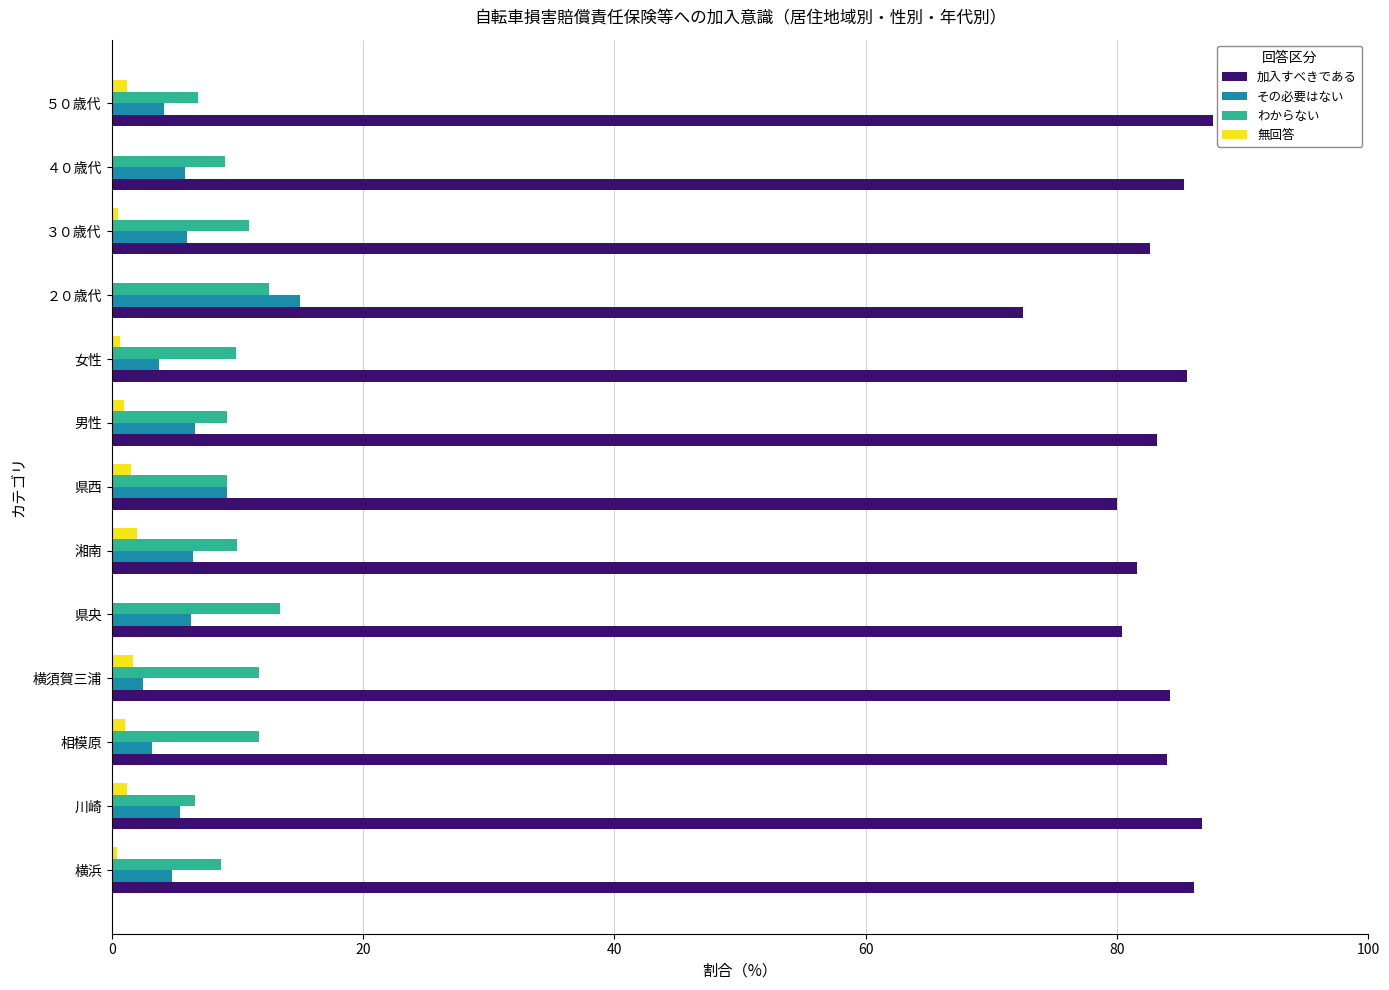

What is the sum of all 加入すべきである values?

1079.9